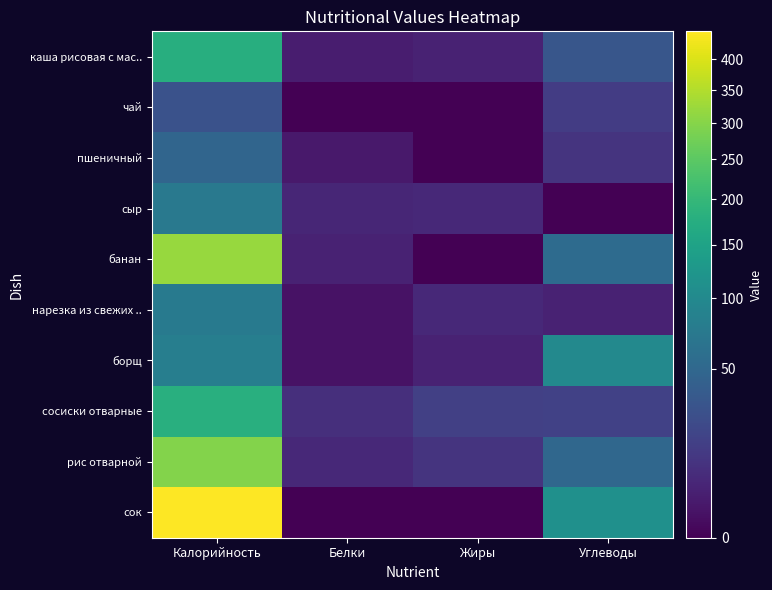

Reading left to right, transcribe all the data shown in this chart.

каша рисовая с мас..: Калорийность=177	Белки=3	Жиры=4	Углеводы=32
чай: Калорийность=28	Белки=0	Жиры=0	Углеводы=14
пшеничный: Калорийность=48	Белки=2	Жиры=0	Углеводы=10
сыр: Калорийность=73	Белки=5	Жиры=6	Углеводы=0
банан: Калорийность=320	Белки=4	Жиры=0	Углеводы=55
нарезка из свежих ..: Калорийность=74	Белки=1	Жиры=6	Углеводы=4
борщ: Калорийность=82	Белки=1	Жиры=4	Углеводы=100
сосиски отварные: Калорийность=179	Белки=8	Жиры=16	Углеводы=17
рис отварной: Калорийность=298	Белки=6	Жиры=10	Углеводы=50
сок: Калорийность=448	Белки=0	Жиры=0	Углеводы=112